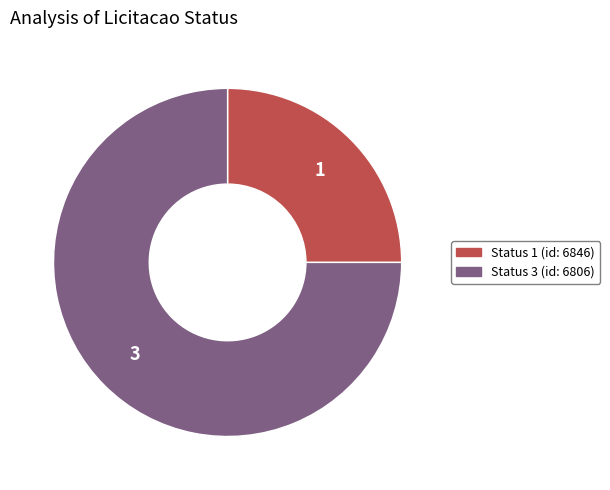

Approximately how many times larger is the value at Status 1 (id: 6846) compared to Status 3 (id: 6806)?

0.3